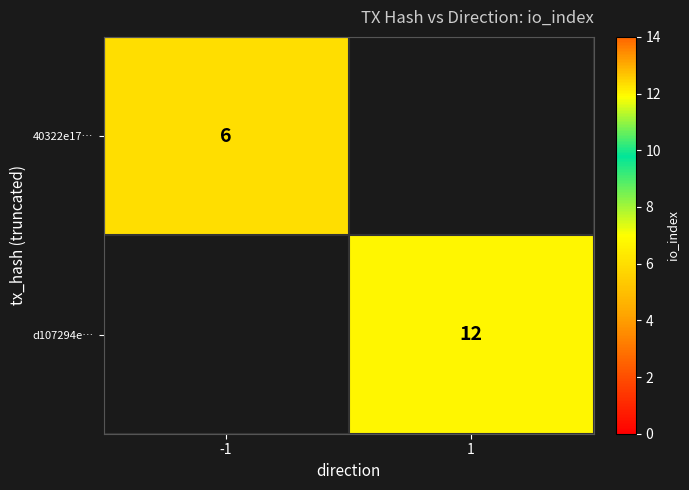

The value of 40322e17… at -1 is 8.7. True or false?

False